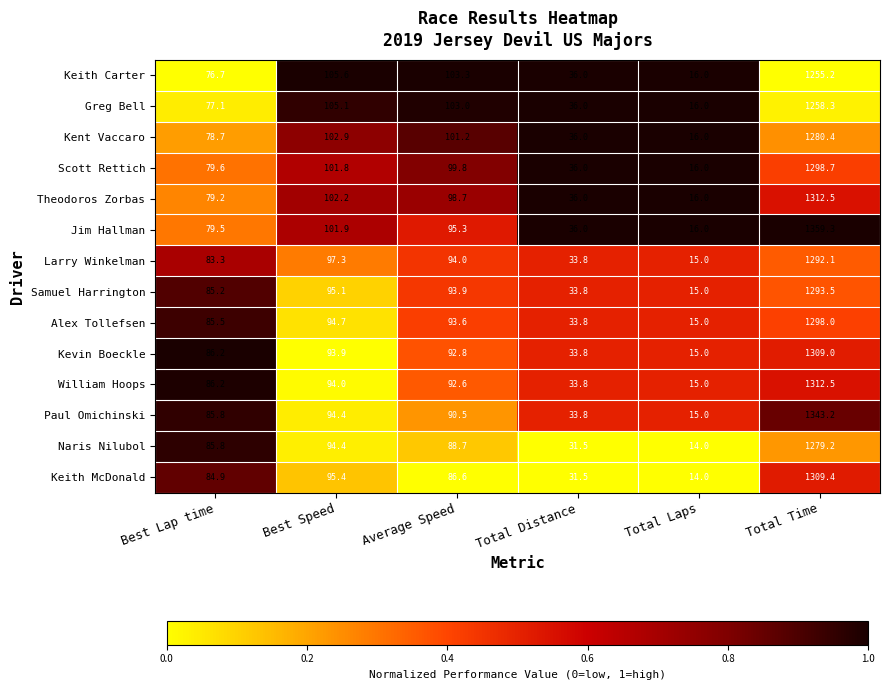

List the labels in order of Kevin Boeckle value, smallest first.

Total Laps, Total Distance, Best Lap time, Average Speed, Best Speed, Total Time